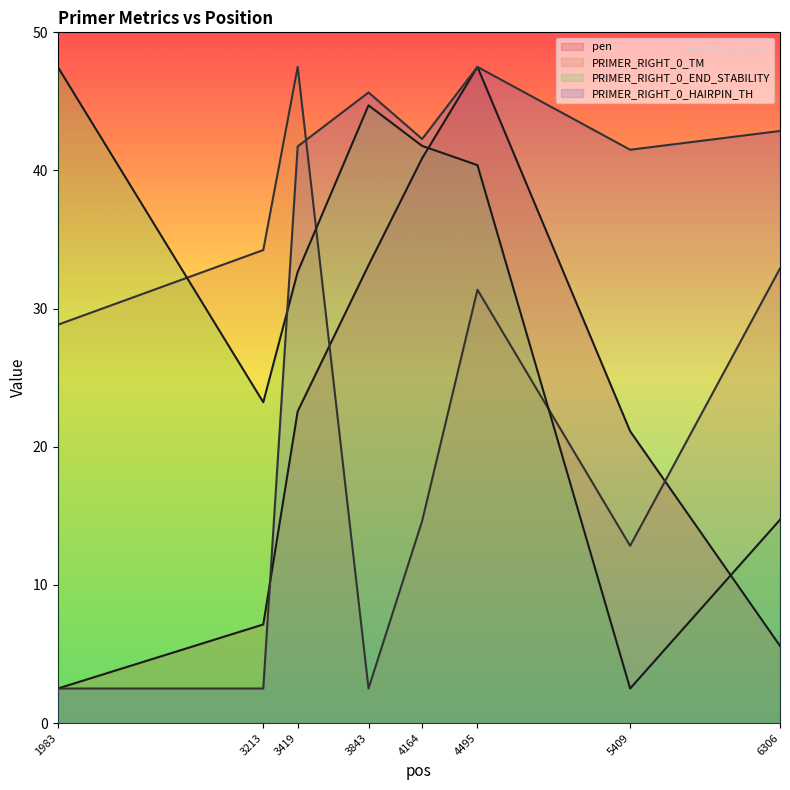

The PRIMER_RIGHT_0_HAIRPIN_TH series shows 45.6 at 3843. True or false?

True